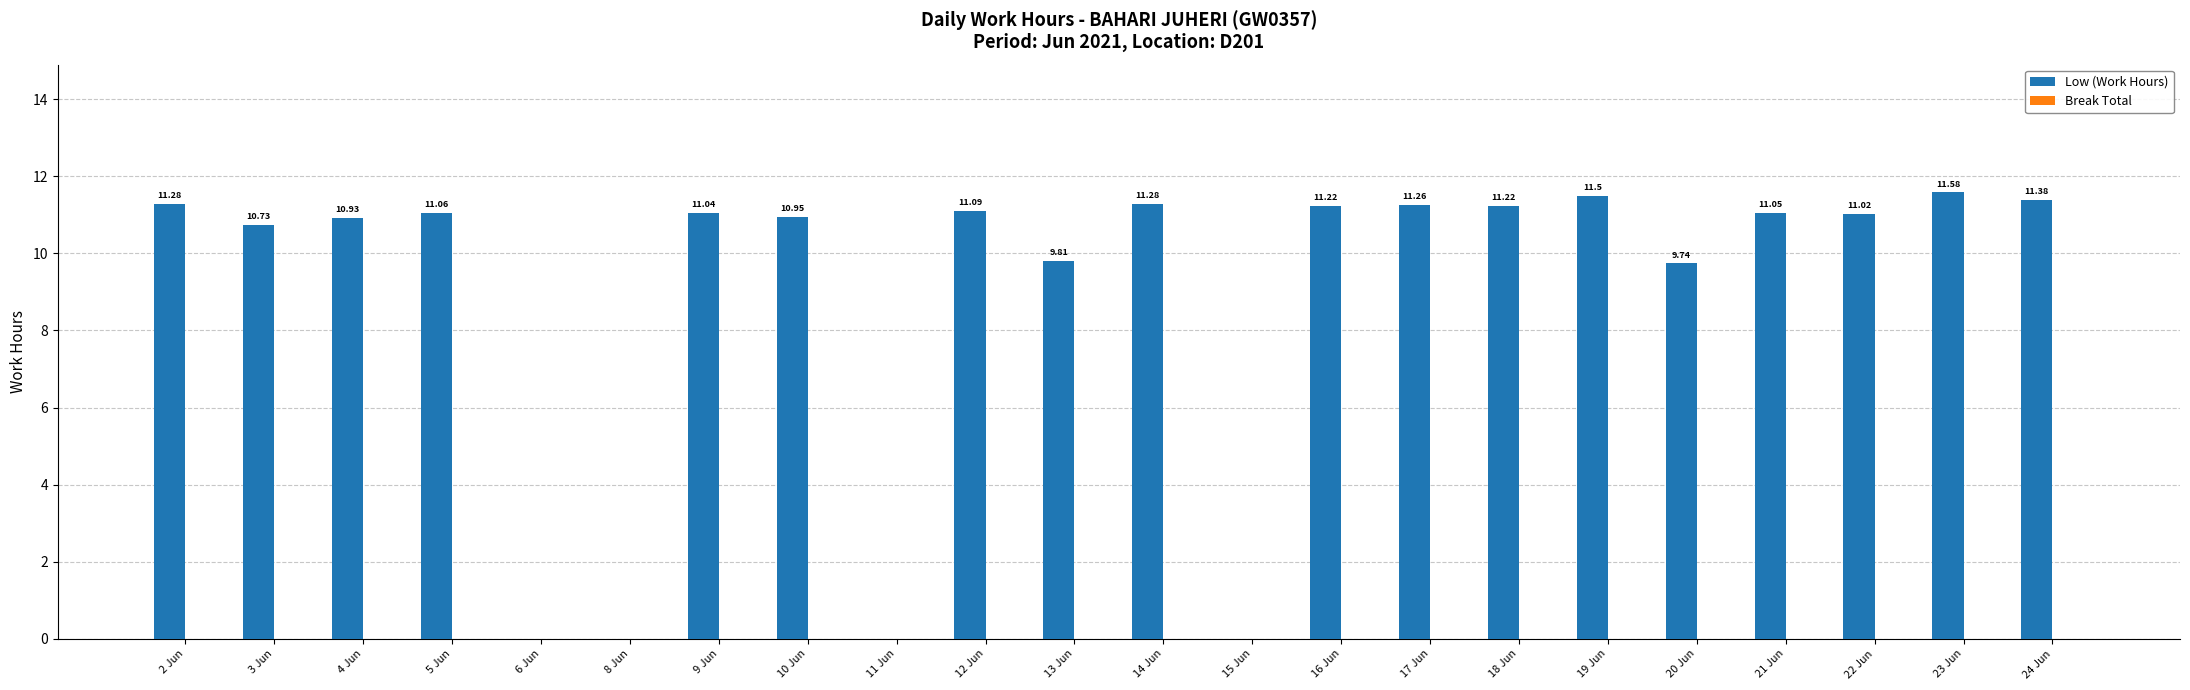

What is the change in value from 3 Jun to 4 Jun?

+0.2